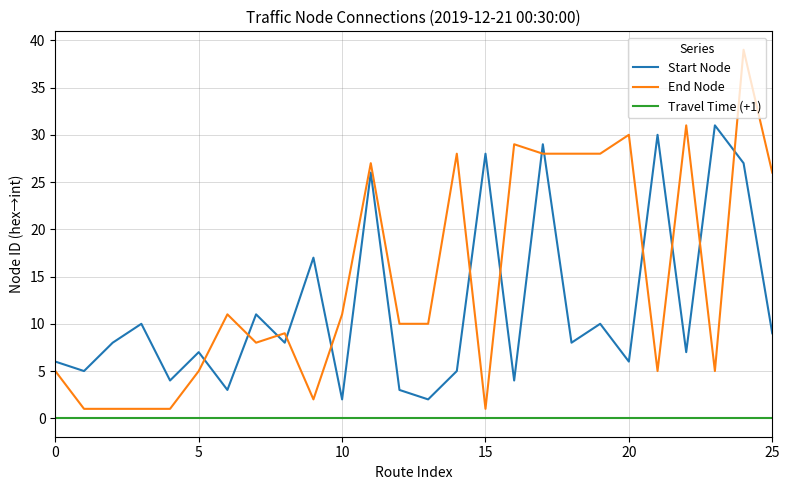

Rank the series by their average value, from highest to lowest.

End Node, Start Node, Travel Time (+1)